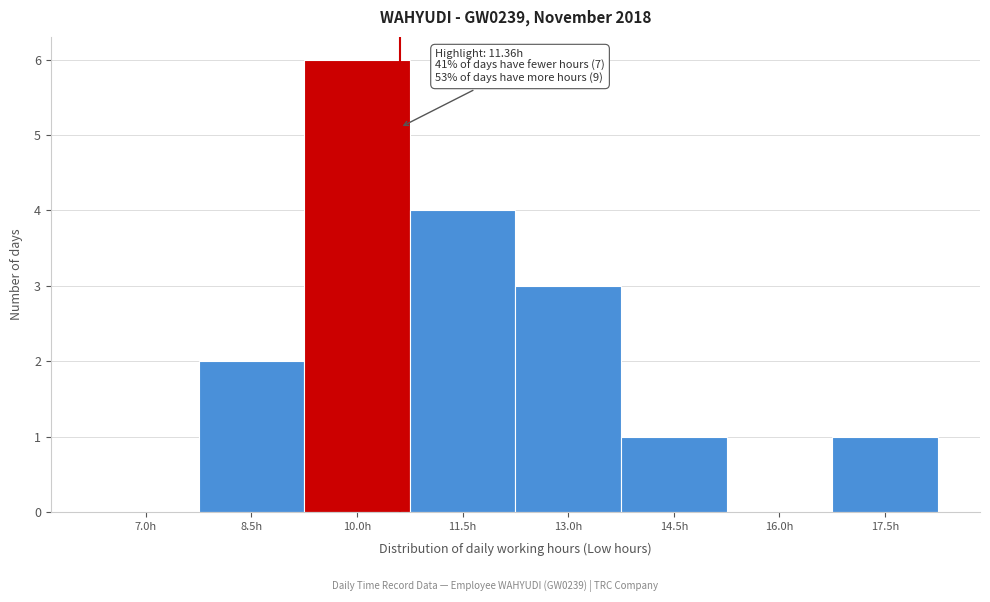

Reading right to left, transcribe all the data shown in this chart.

17.5h=1	16.0h=0	14.5h=1	13.0h=3	11.5h=4	10.0h=6	8.5h=2	7.0h=0